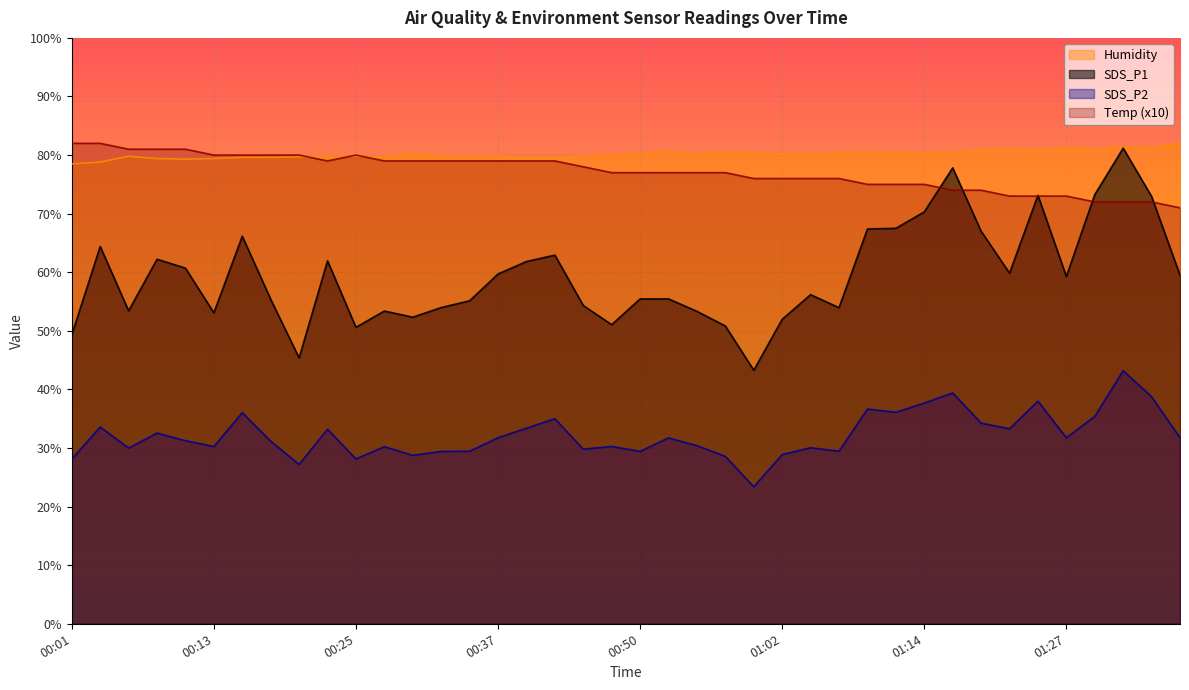

What are all the series names shown in the legend?

Humidity, SDS_P1, SDS_P2, Temp (x10)